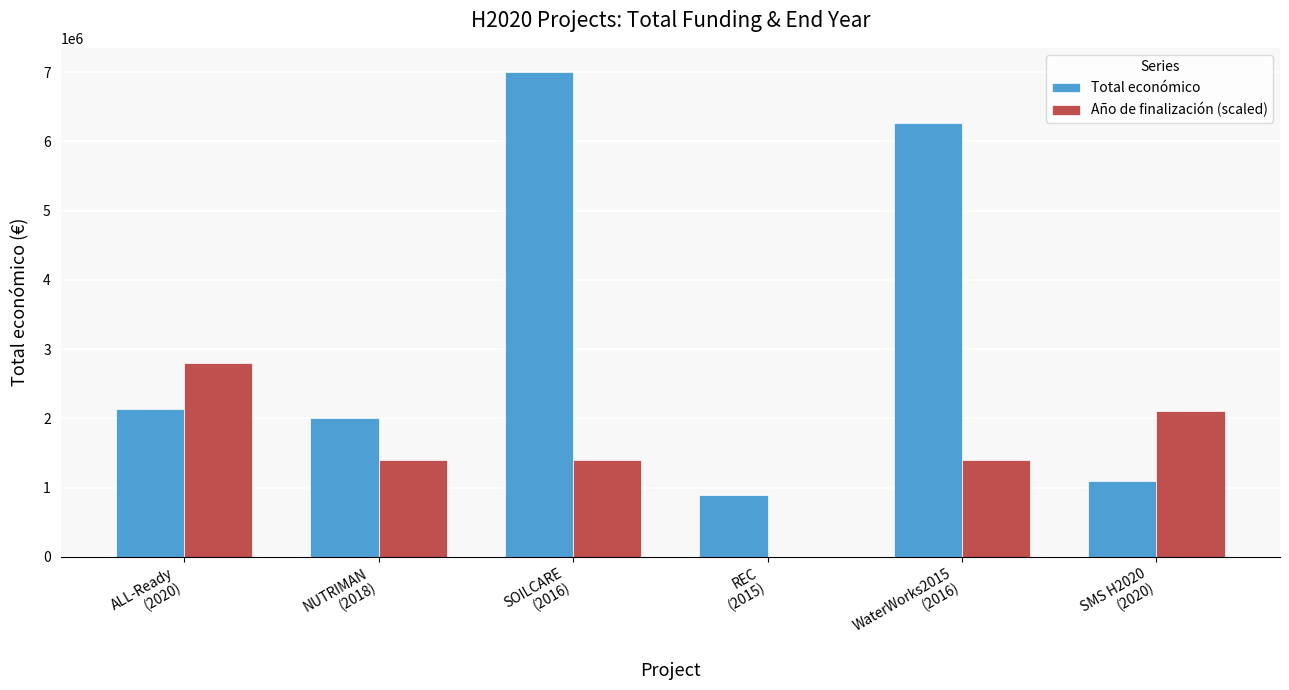

Between REC
(2015) and WaterWorks2015
(2016), which series saw the biggest shift?

Total económico